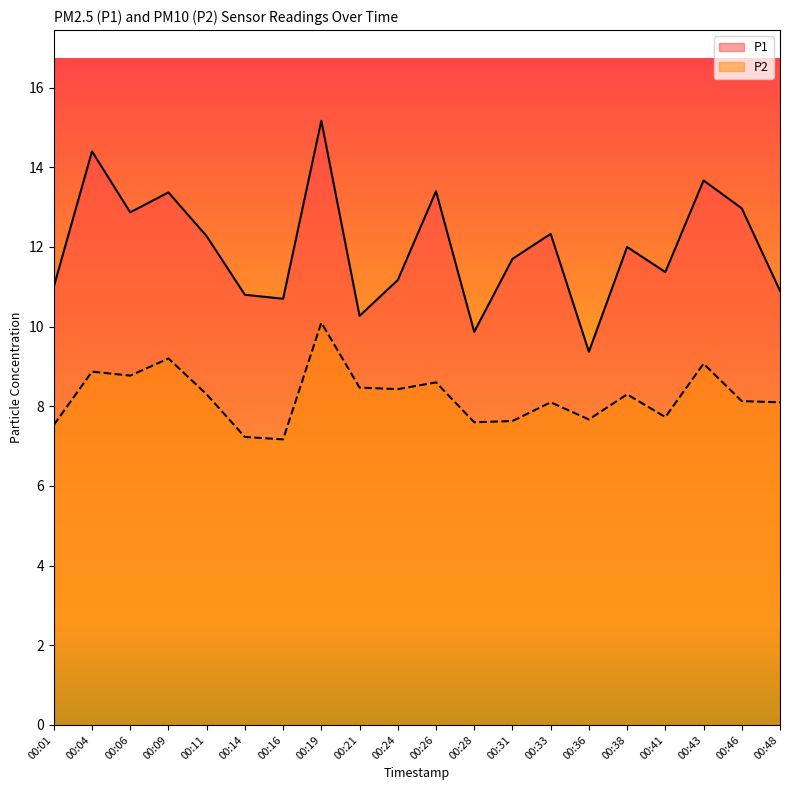

Where is P2 nearest to the value 8?

00:33